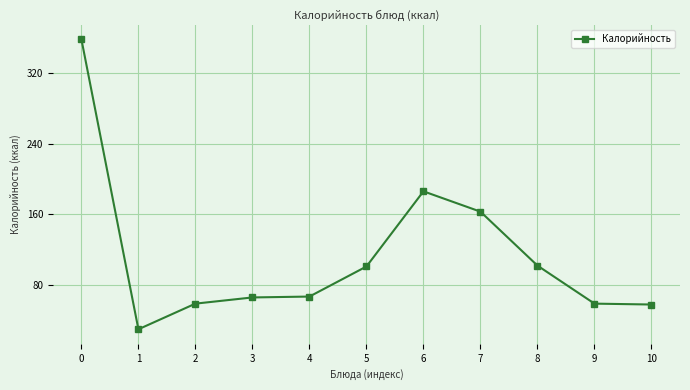

At which category does the data reach its first local valley?

1